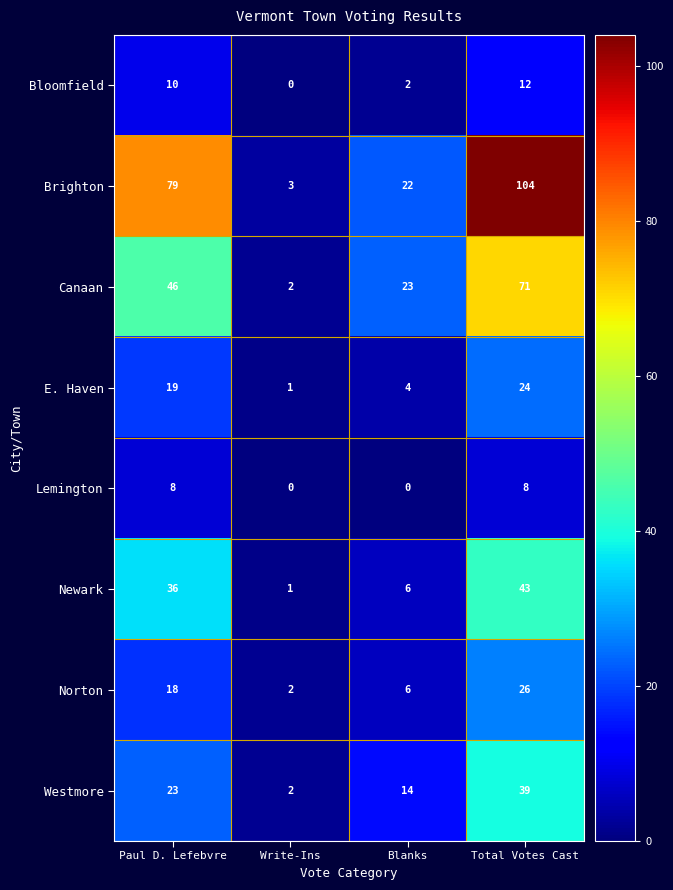

How many values in Bloomfield are above zero?

3